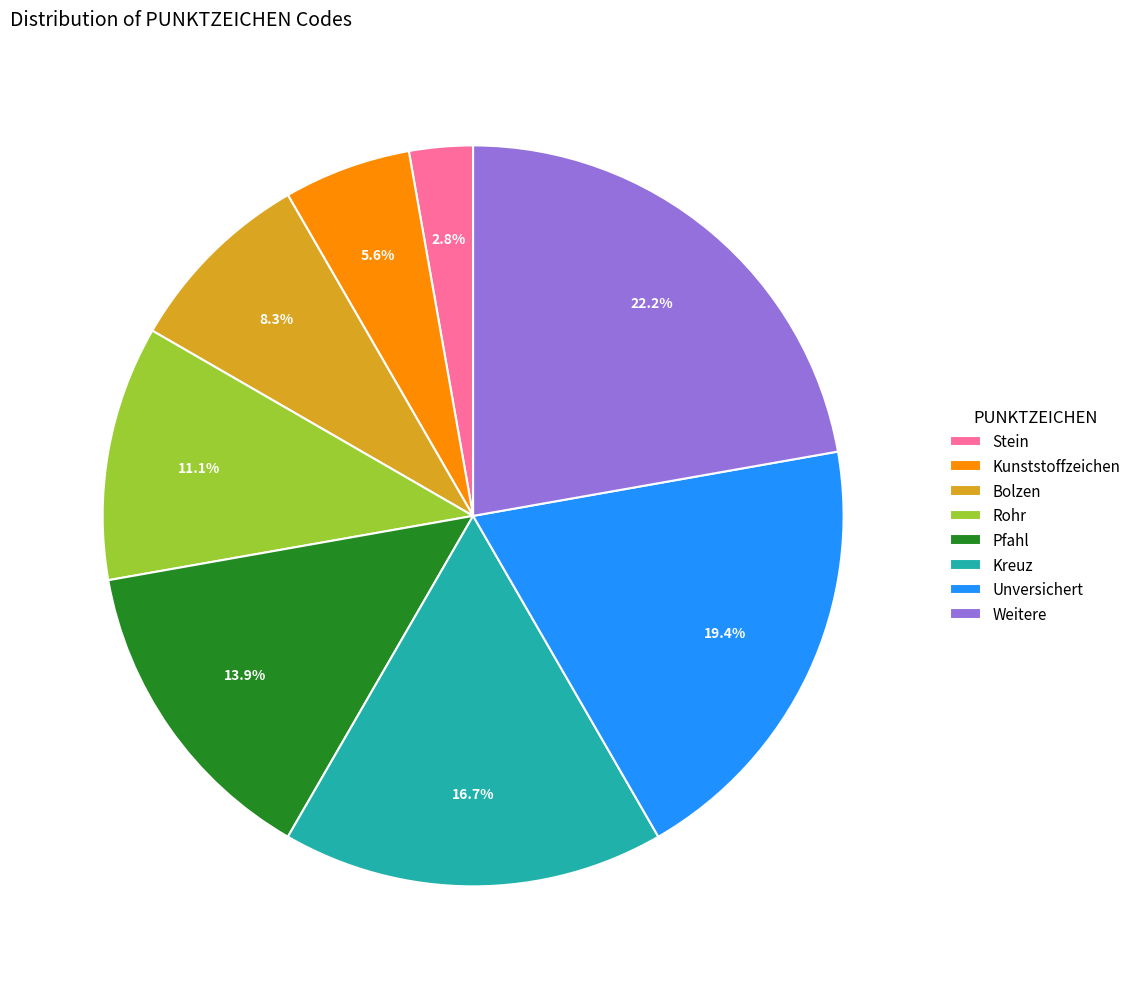

Is Kunststoffzeichen the majority of the pie?

No